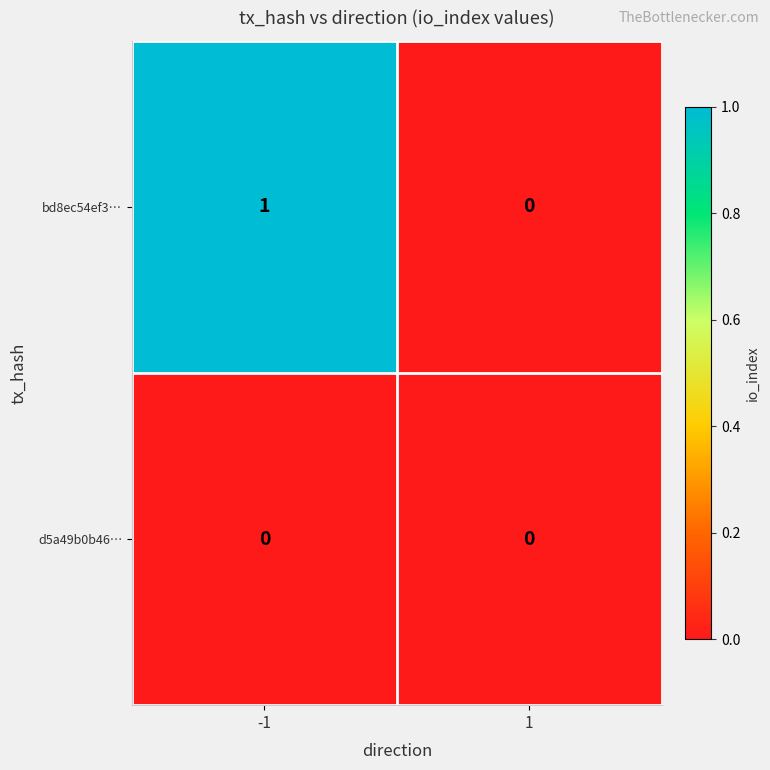

The value of bd8ec54ef3… at 1 is 0. True or false?

True